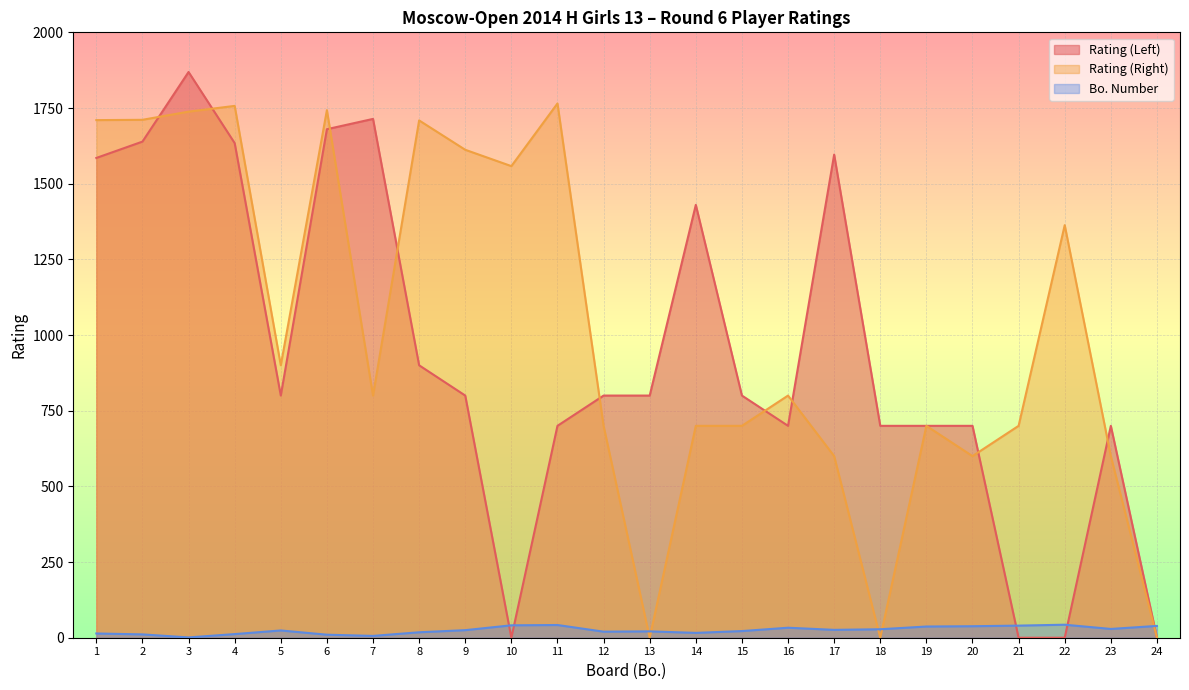

Between 19 and 23, which series saw the biggest shift?

Rating (Right)